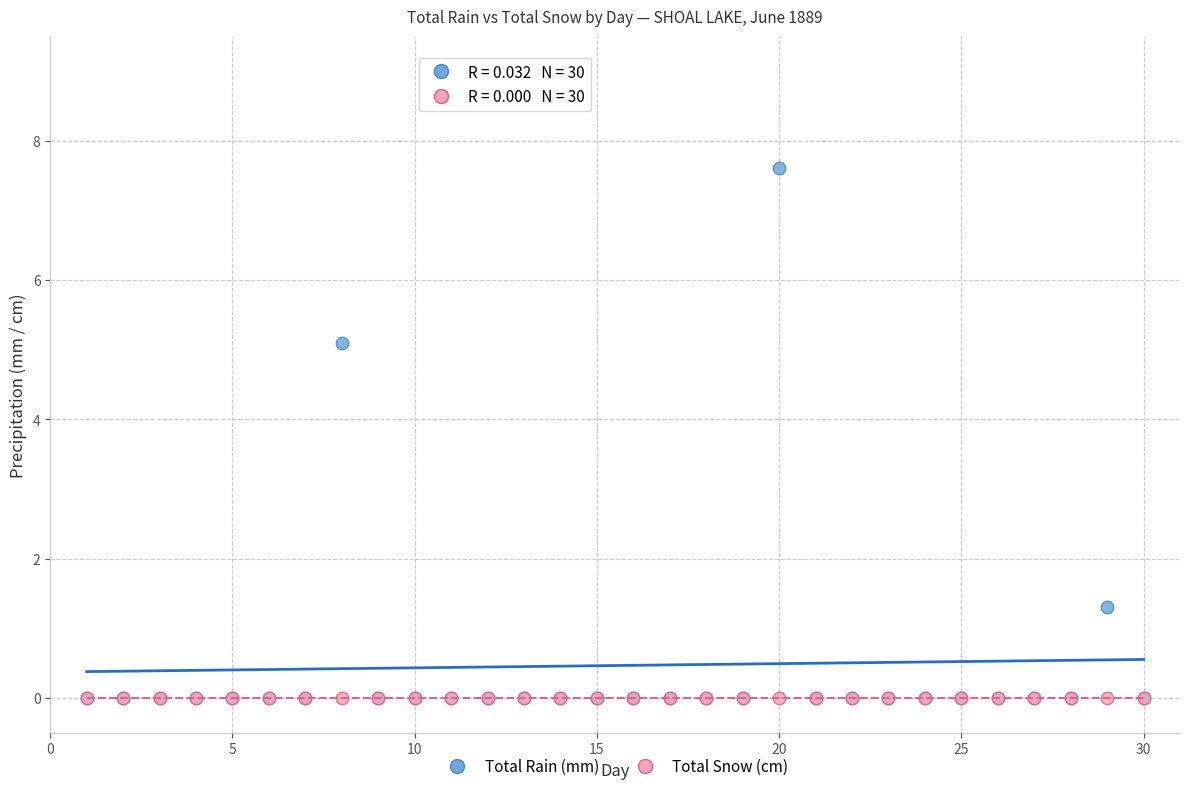

Across all series, what Y value is closest to 3?

1.3